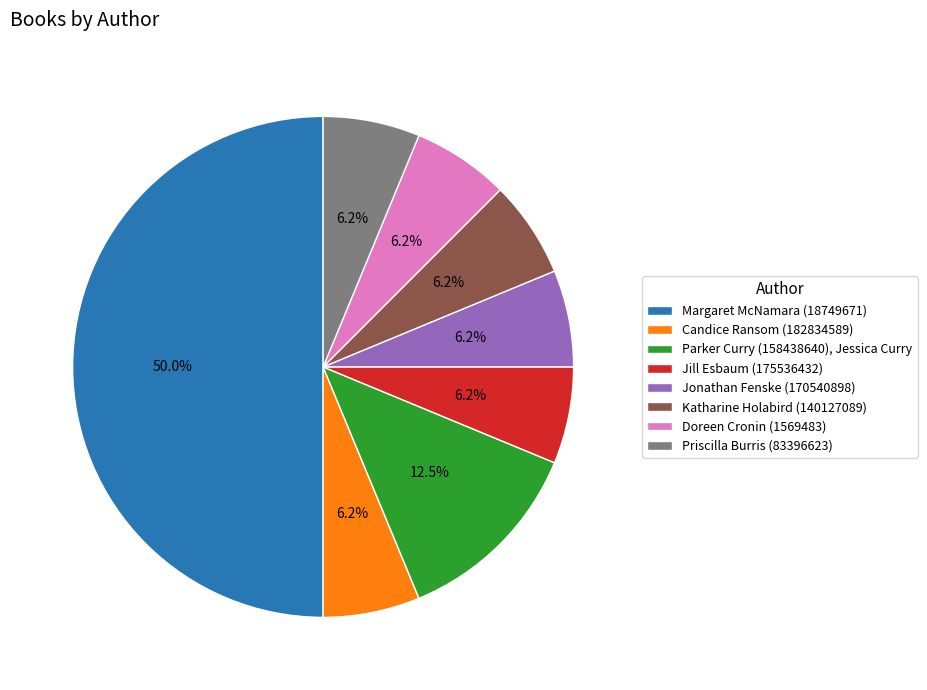

To the nearest percent, what is the average slice percentage?

12%